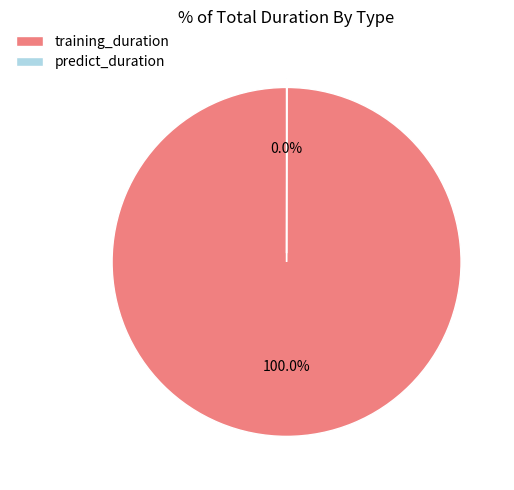

The training_duration slice represents 100% of the pie. True or false?

True